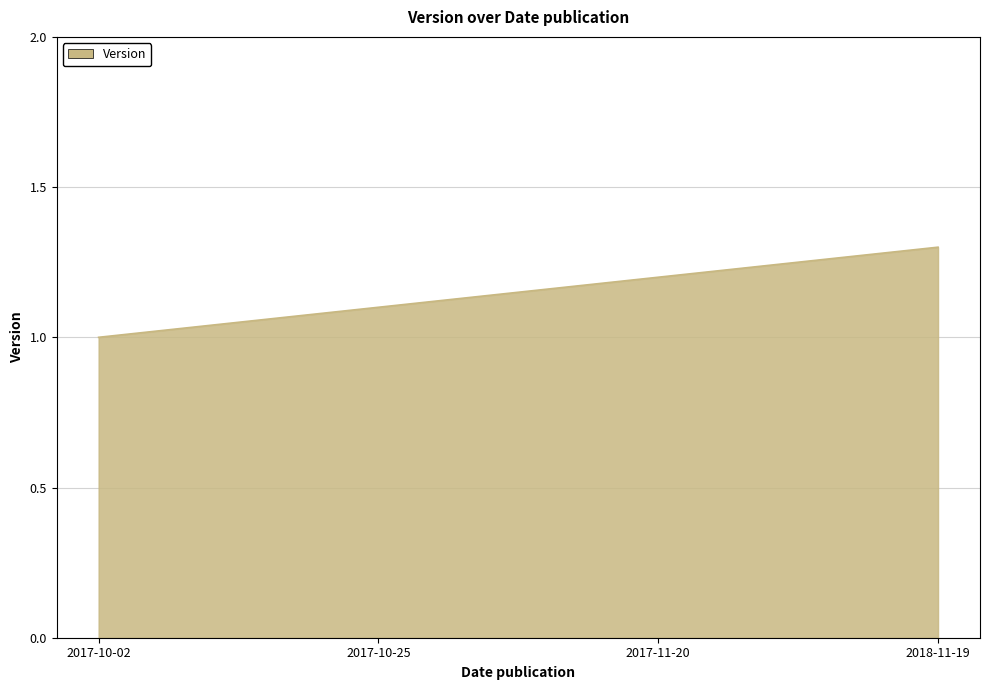

What is the smallest value displayed?

1.0